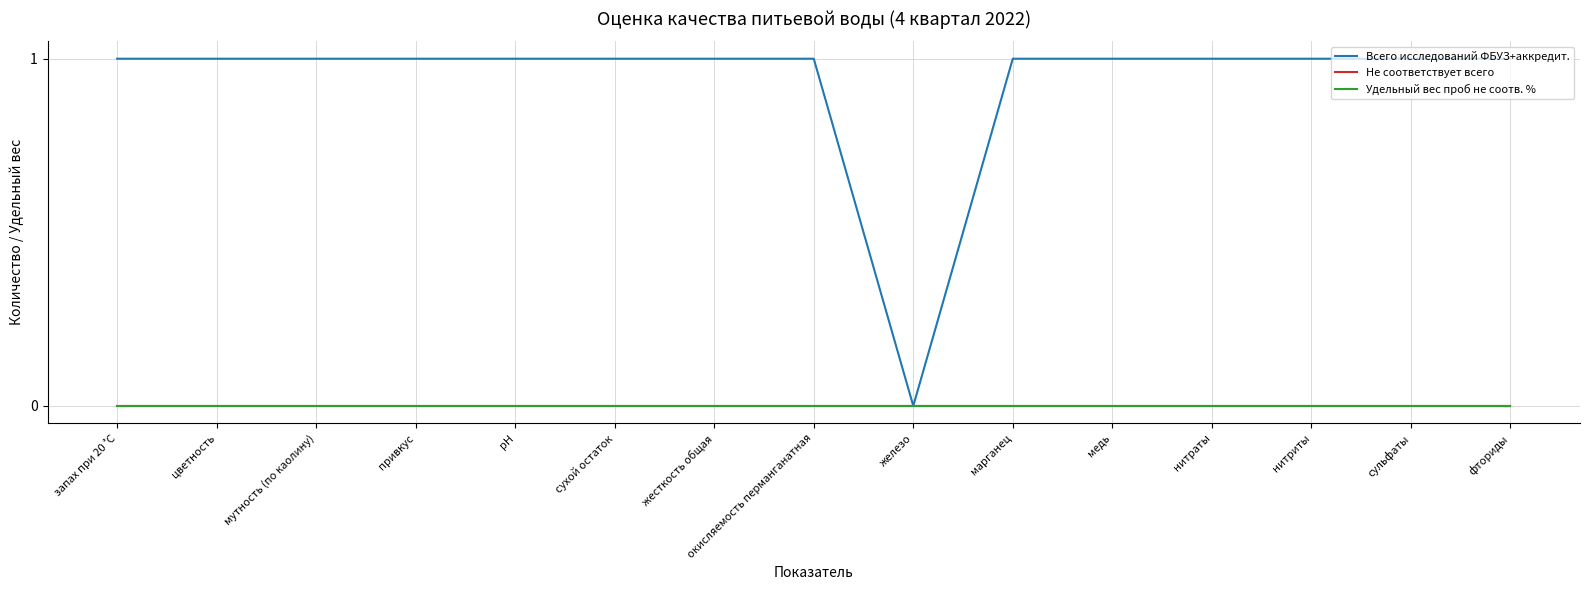

True or false: Всего исследований ФБУЗ+аккредит. has more than 1 points higher than both neighbors.

False